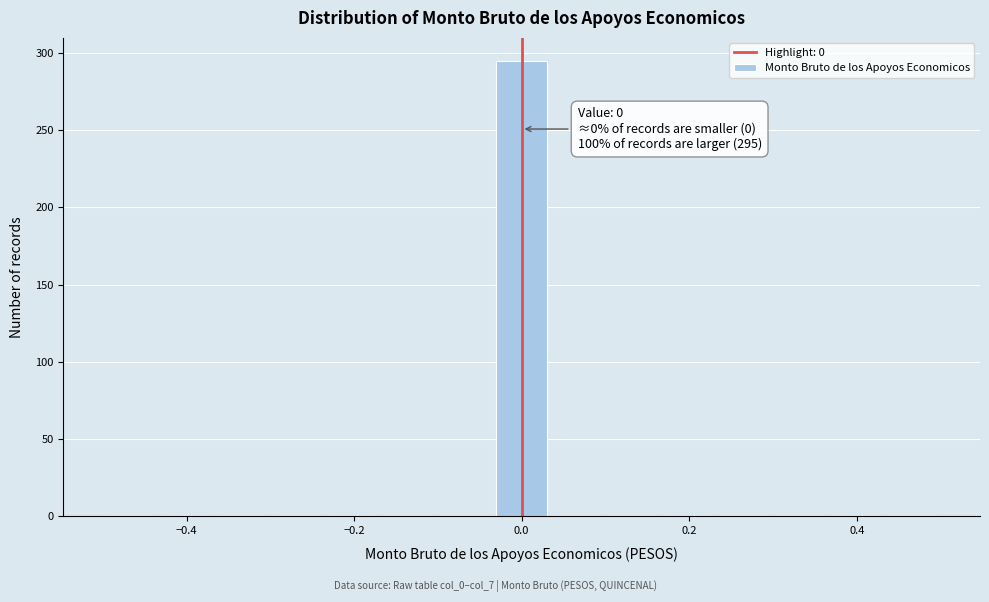

Read against the x-axis, roughly where is the centre of the tallest bar?

0.00